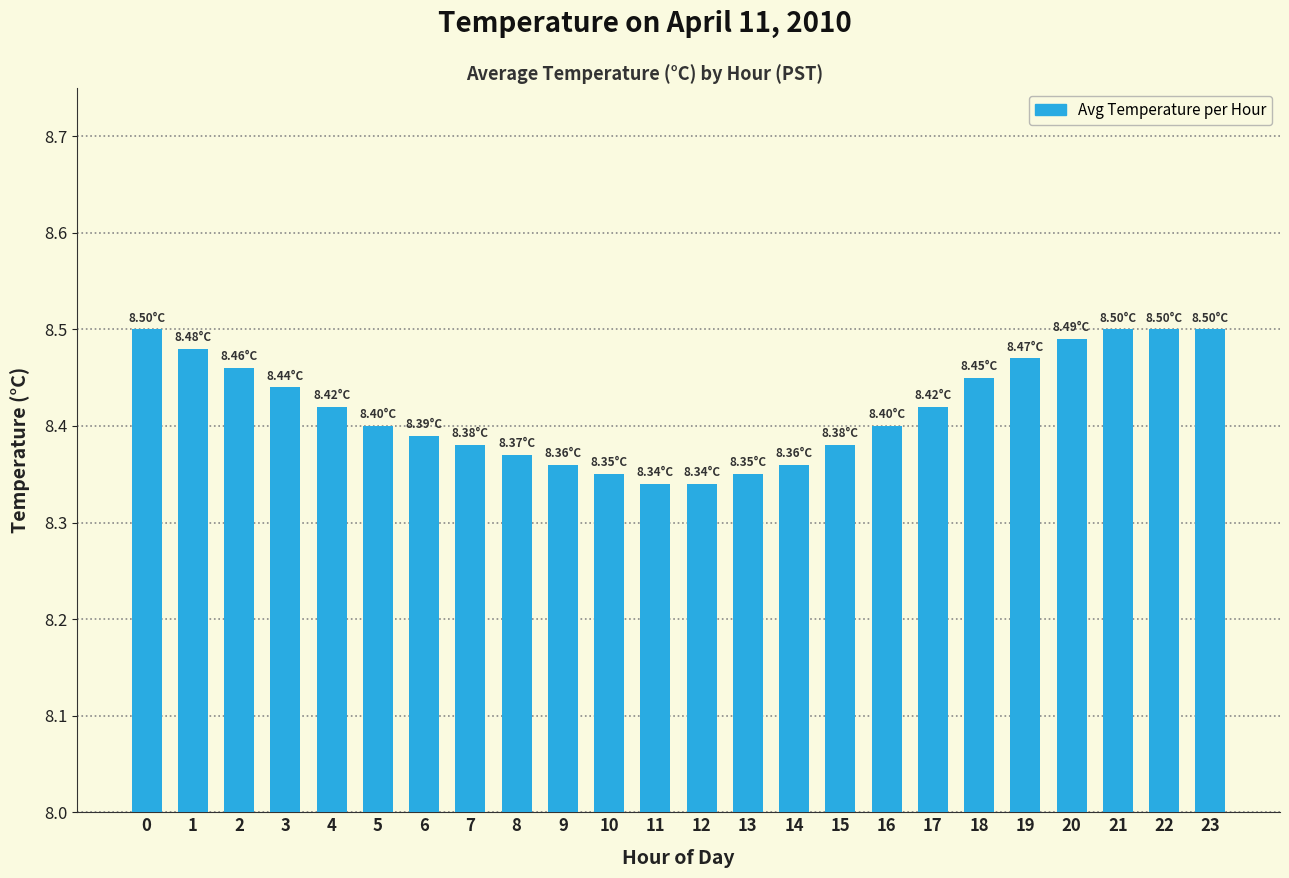

Is it true that the value at 8 is 3.3?

False